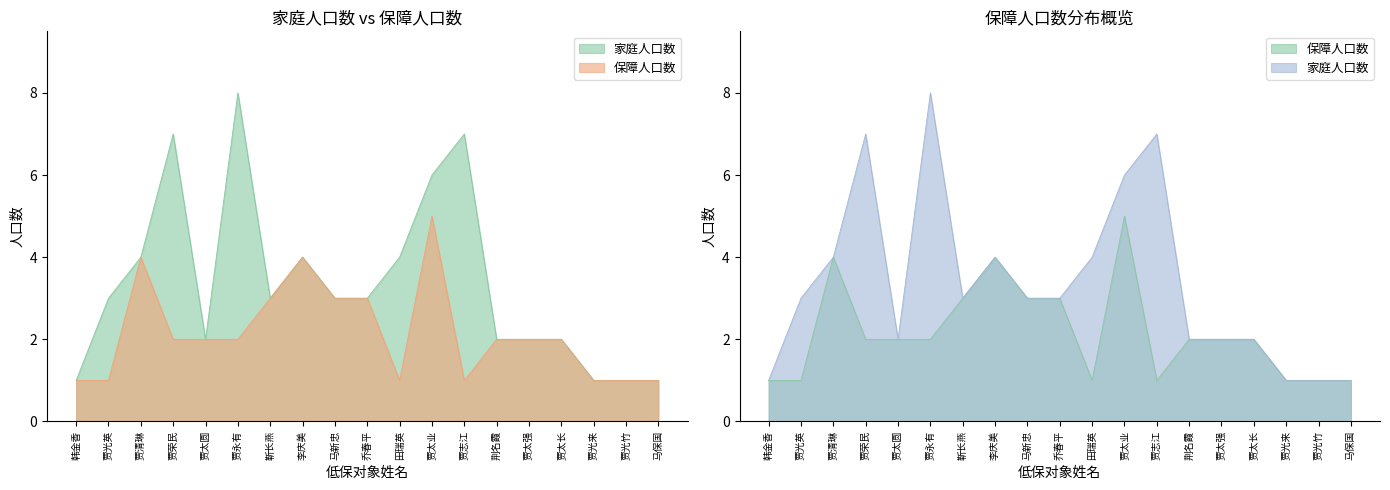

True or false: 保障人口数 and 家庭人口数 cross at least once.

False